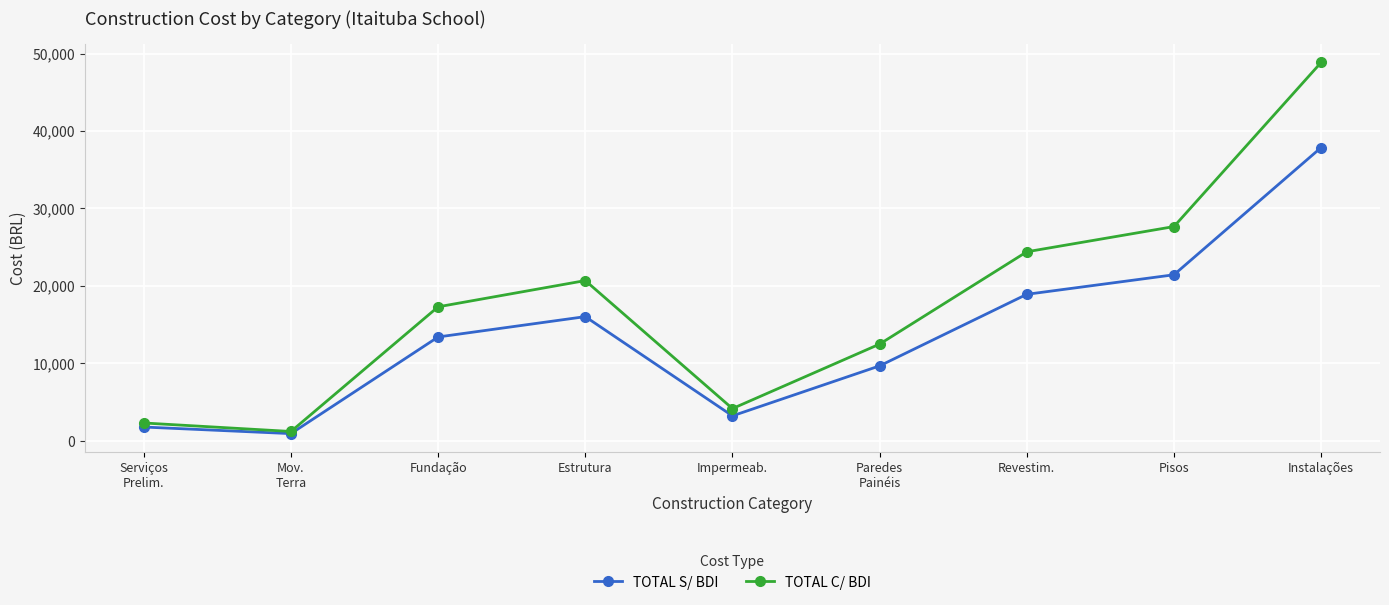

Reading left to right, what are all the values shown in this chart?

TOTAL S/ BDI: Serviços
Prelim.=1799.5	Mov.
Terra=948.9	Fundação=13420.8	Estrutura=16045.8	Impermeab.=3240.2	Paredes
Painéis=9692.0	Revestim.=18926.1	Pisos=21448.0	Instalações=37865.9
TOTAL C/ BDI: Serviços
Prelim.=2322.2	Mov.
Terra=1224.1	Fundação=17312.8	Estrutura=20699.1	Impermeab.=4180.1	Paredes
Painéis=12502.7	Revestim.=24414.1	Pisos=27668.5	Instalações=48847.1